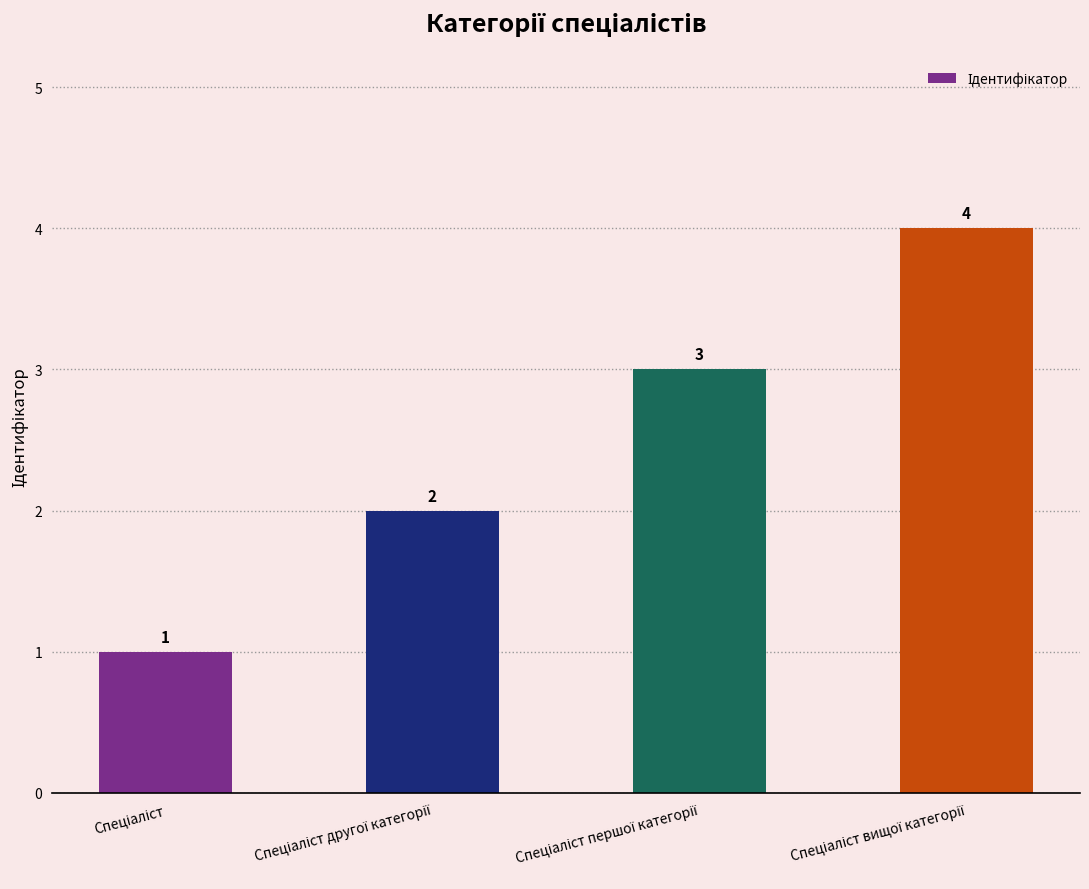

What is the difference between the maximum and minimum values?

3